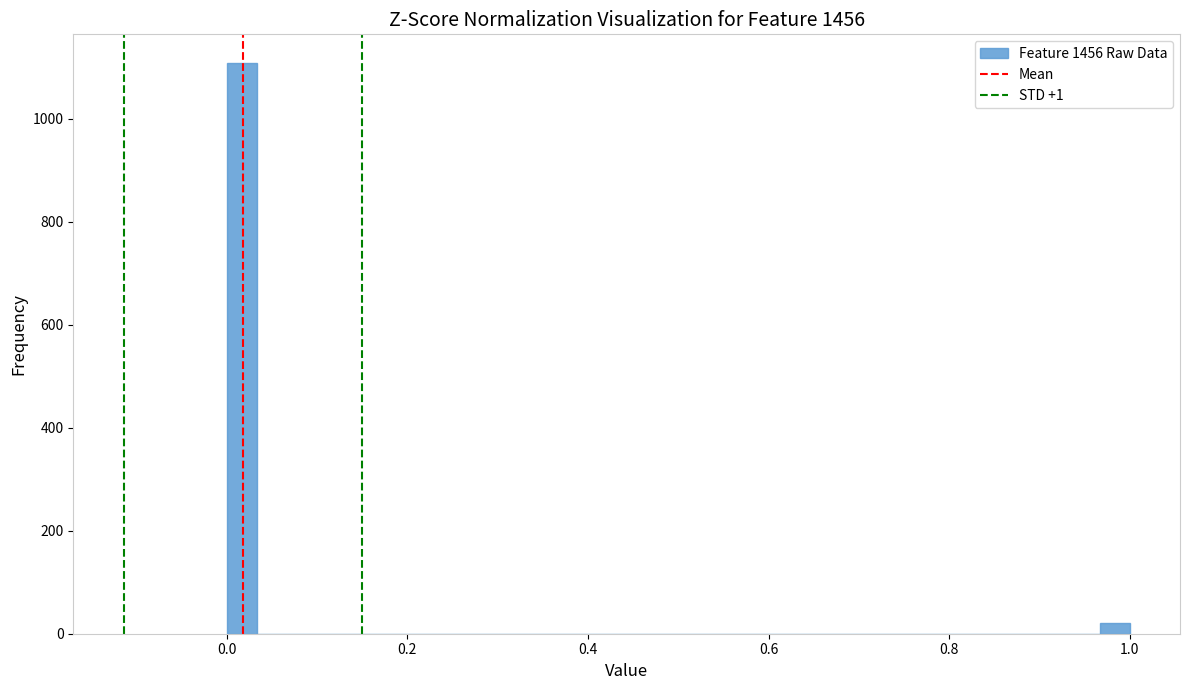

Around what value on the x-axis is the tallest bar? Give the approximate position of its centre, as read against the axis.

0.02